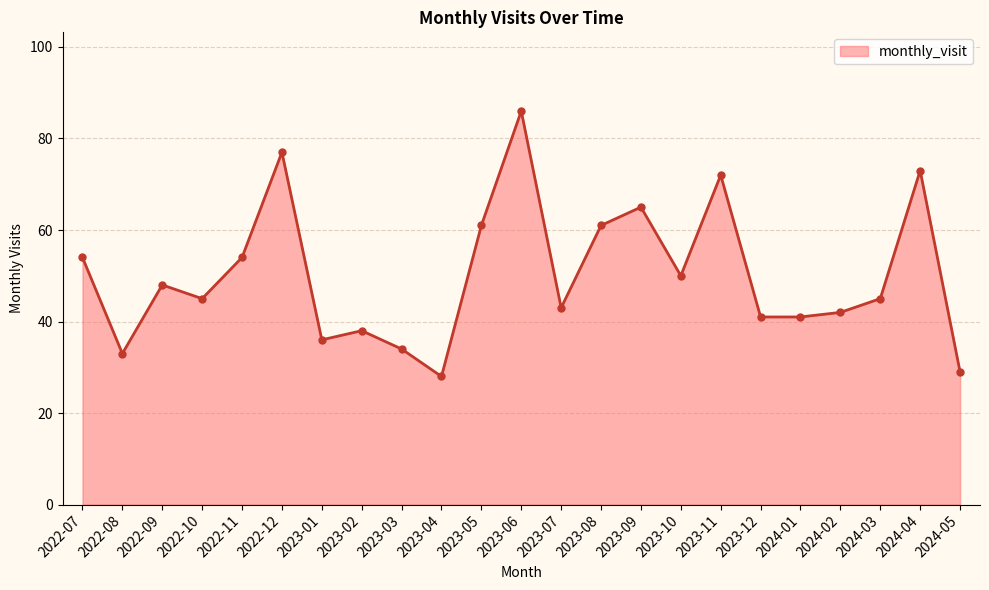

Approximately how many times larger is the value at 2023-07 compared to 2024-03?

1.0